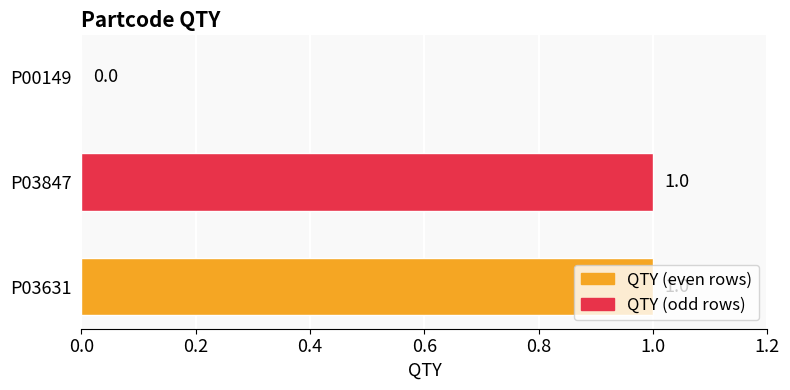

Between P03631 and P00149, which is larger?

P03631